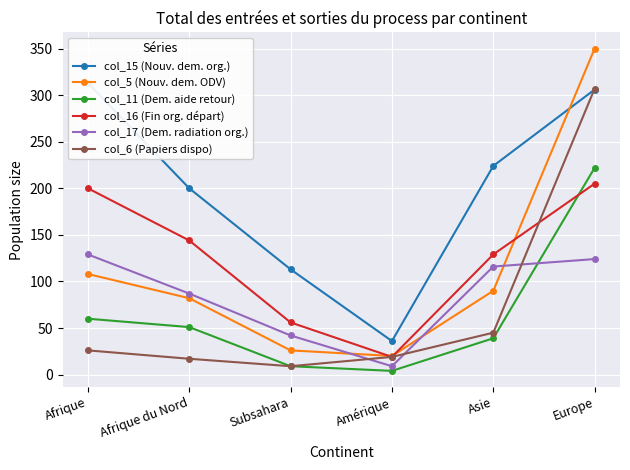

What is the difference between the maximum and minimum values in the col_15 (Nouv. dem. org.) series?

277